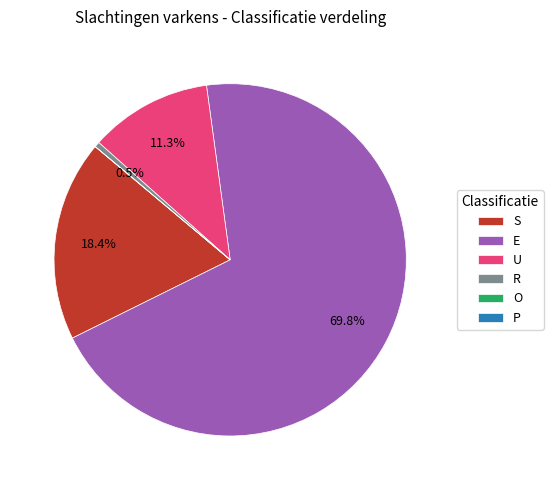

What is the largest slice in the pie chart?

E